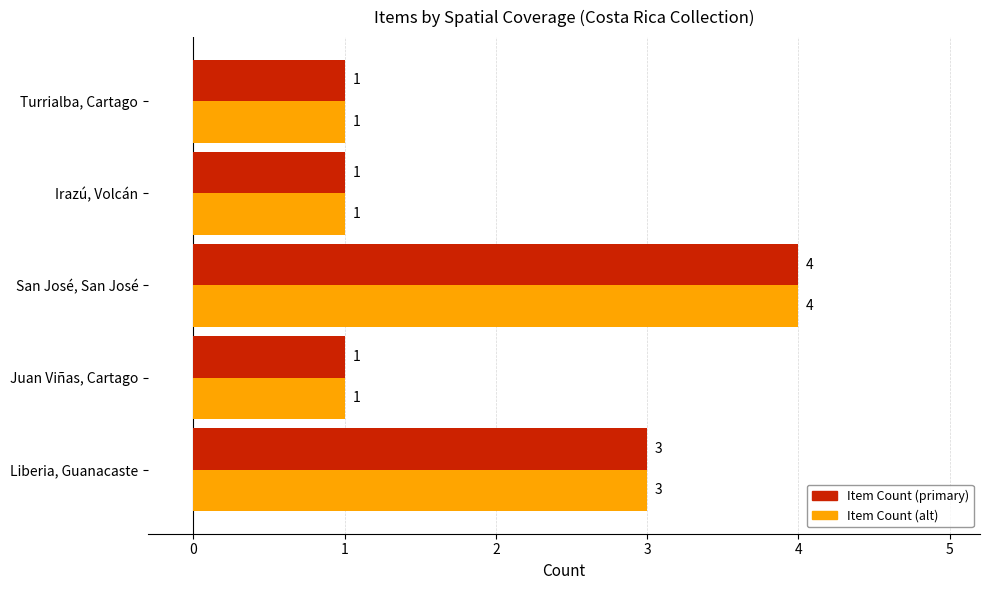

How many categories are shown in the chart?

5